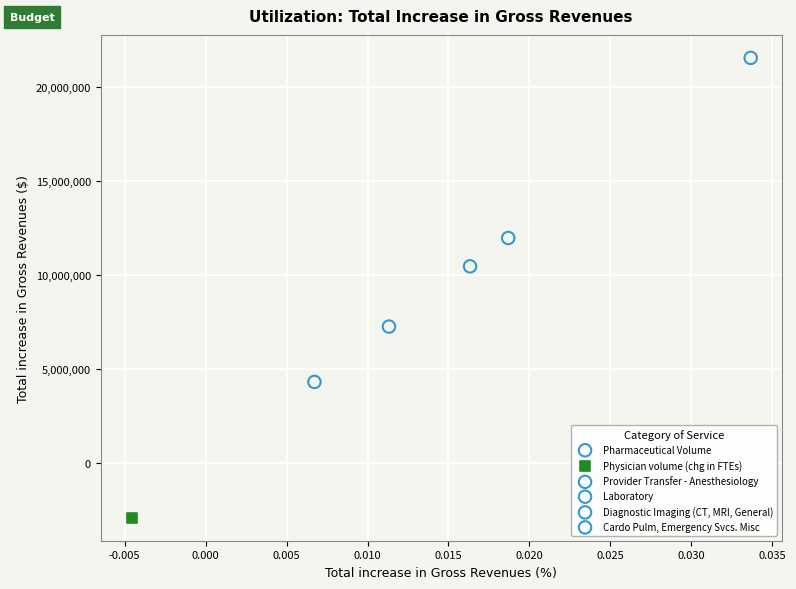

Which series reaches the maximum Y coordinate?

Pharmaceutical Volume